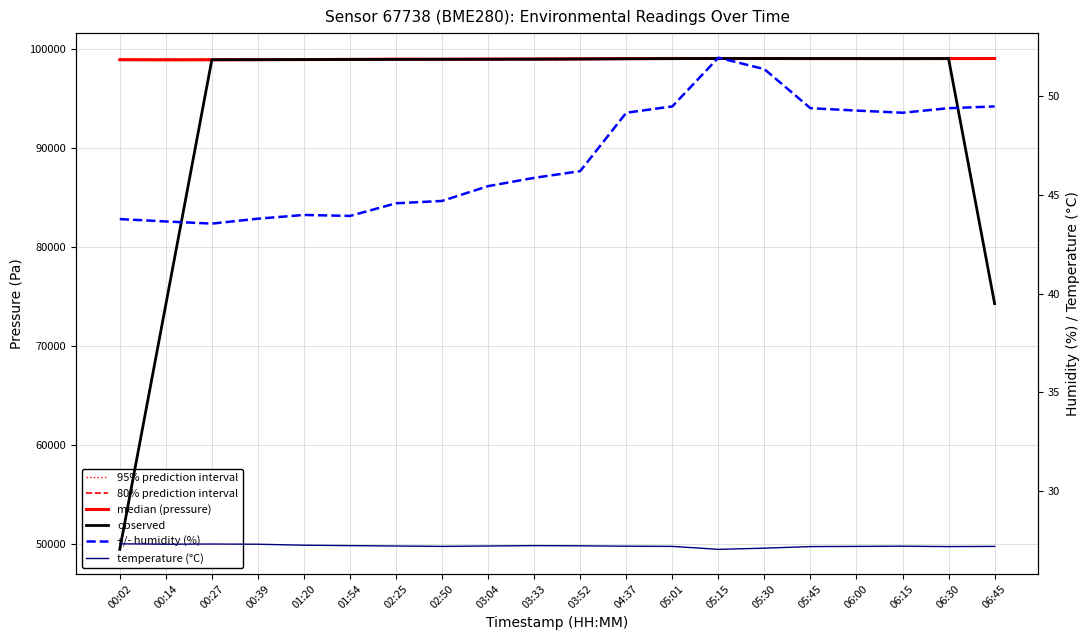

Reading left to right, what are all the values shown in this chart?

95% prediction interval: 98968.8	98959.2	98964.4	98978.9	98985.9	99004.2	99024.1	99014.5	99028.7	99031.2	99049.2	99081.8	99093.6	99093.6	99093.6	99086.5	99082.8	99081.8	99086.5	99093.6
80% prediction interval: 98943.8	98934.2	98939.4	98953.9	98960.9	98979.2	98999.1	98989.5	99003.7	99006.2	99024.2	99056.8	99068.6	99068.6	99068.6	99061.5	99057.8	99056.8	99061.5	99068.6
median (pressure): 98908.8	98899.2	98904.4	98918.9	98925.9	98944.2	98964.1	98954.5	98968.7	98971.2	98989.2	99021.8	99033.6	99033.6	99033.6	99026.5	99022.8	99021.8	99026.5	99033.6
observed: 49452.0	74178.1	98907.8	98912.1	98923.4	98938.3	98947.2	98957.9	98964.6	98970.9	98987.7	99004.0	99019.6	99030.7	99031.8	99029.1	99026.2	99024.4	99026.2	74270.5
+/- humidity (%): 43.8	43.7	43.5	43.8	44.0	43.9	44.6	44.7	45.5	45.9	46.2	49.2	49.5	52.0	51.4	49.4	49.3	49.2	49.4	49.5
temperature (°C): 27.3	27.3	27.3	27.3	27.2	27.2	27.2	27.2	27.2	27.2	27.2	27.2	27.2	27.0	27.1	27.2	27.2	27.2	27.2	27.2